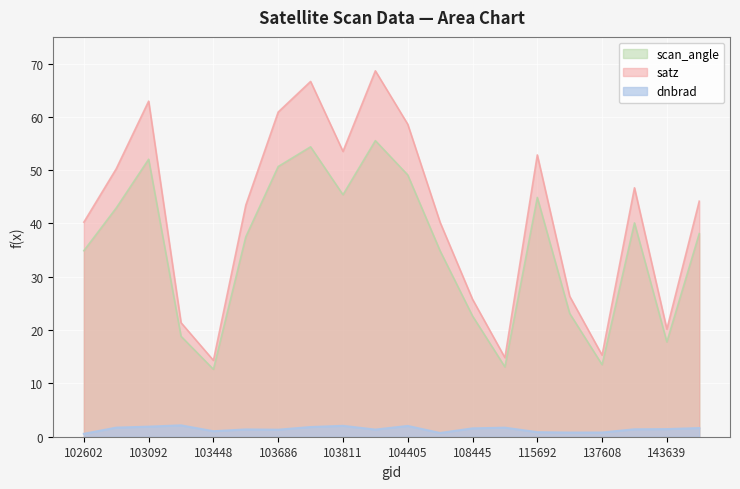

Reading left to right, extract all data points from this chart.

dnbrad: 0.5	1.7	1.9	2.1	1.0	1.4	1.3	1.8	2.0	1.3	2.0	0.7	1.6	1.7	0.9	0.8	0.8	1.4	1.4	1.6
satz: 40.2	50.3	62.9	21.4	14.3	43.4	60.9	66.6	53.5	68.6	58.6	40.2	25.8	14.8	52.9	26.3	15.3	46.7	20.2	44.2
scan_angle: 34.9	42.9	52.1	18.8	12.6	37.5	50.7	54.4	45.4	55.5	49.1	34.8	22.6	13.1	44.9	23.1	13.5	40.1	17.8	38.1